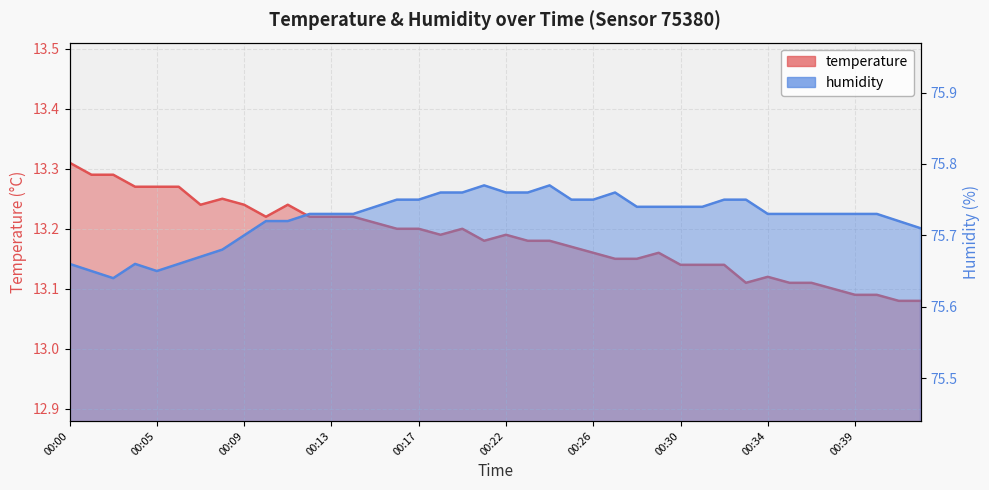

Does the chart display data point markers on the line(s)?

No